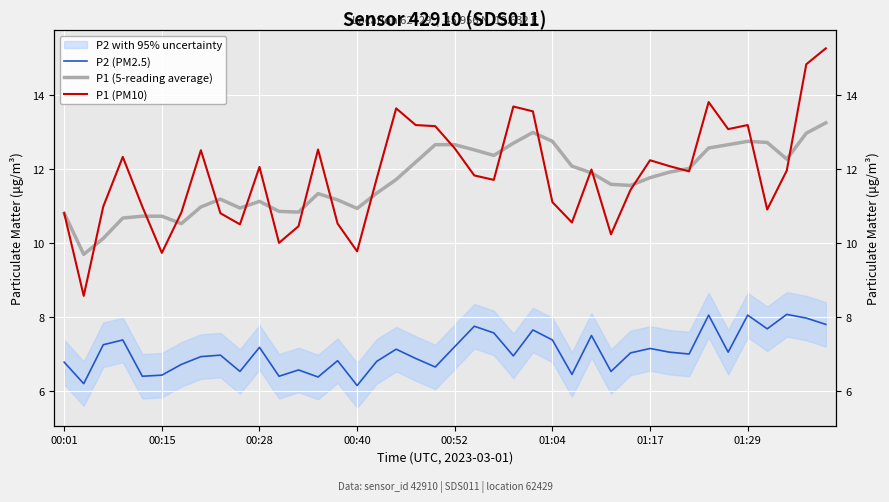

What is the lowest value of the P2 (PM2.5) series?

6.2